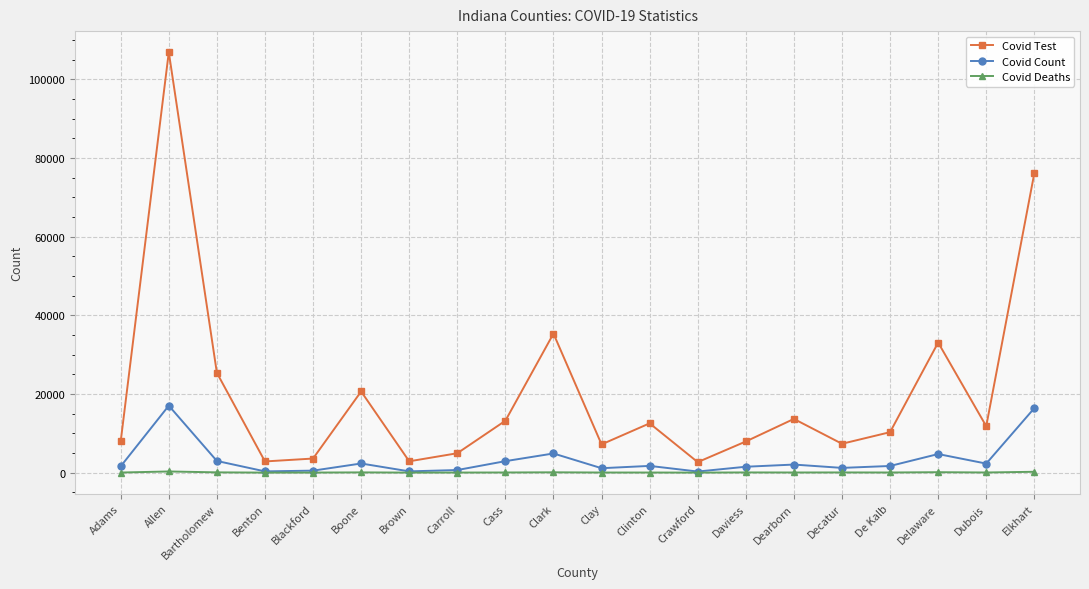

What is the value of the Covid Deaths point at the 6th from the left?

54